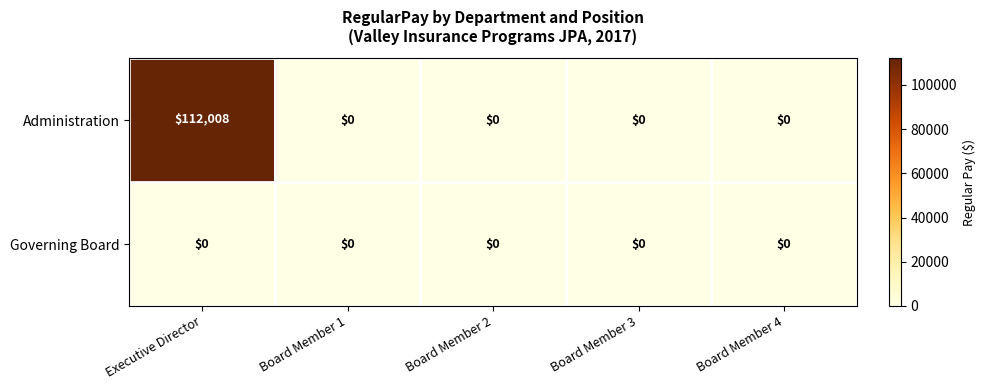

What is the maximum value shown in the chart?

112008